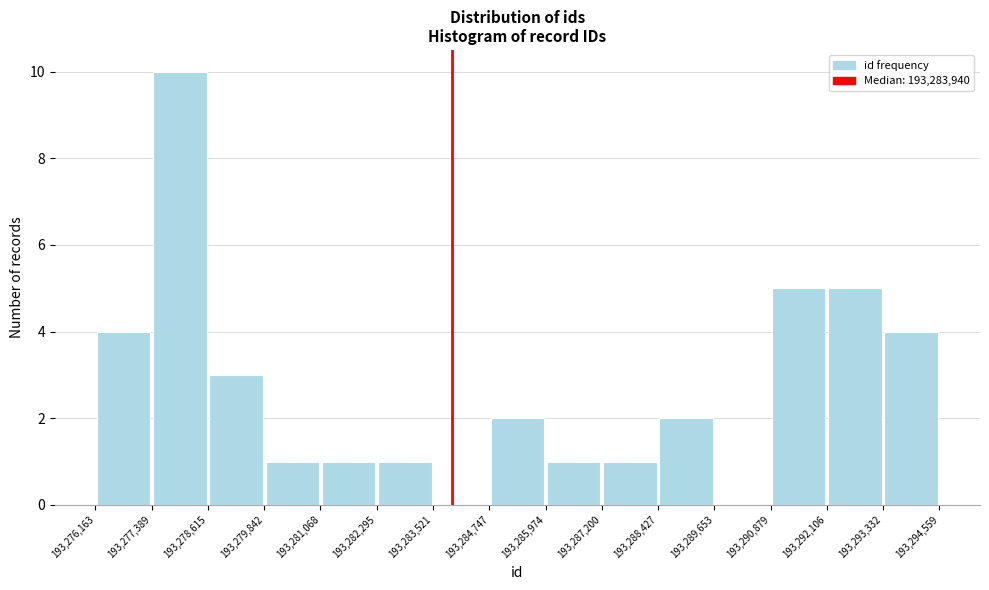

Reading left to right, transcribe this chart: for each bar, give the range it covers on the x-axis and its height. The values are not printed on the chart, so give them approximately, as read against the axis.

193,276,163 to 193,277,389: 4
193,277,389 to 193,278,615: 10
193,278,615 to 193,279,842: 3
193,279,842 to 193,281,068: 1
193,281,068 to 193,282,295: 1
193,282,295 to 193,283,521: 1
193,283,521 to 193,284,747: 0
193,284,747 to 193,285,974: 2
193,285,974 to 193,287,200: 1
193,287,200 to 193,288,427: 1
193,288,427 to 193,289,653: 2
193,289,653 to 193,290,879: 0
193,290,879 to 193,292,106: 5
193,292,106 to 193,293,332: 5
193,293,332 to 193,294,559: 4